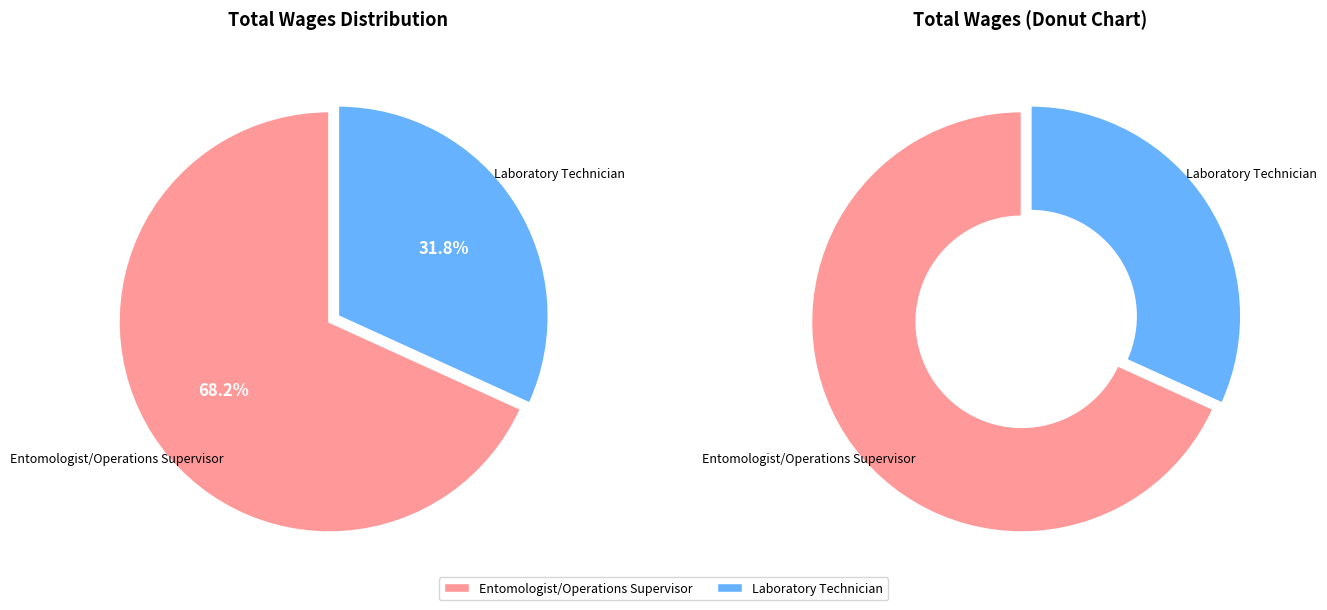

Is it true that Laboratory Technician is 32% of the pie?

True